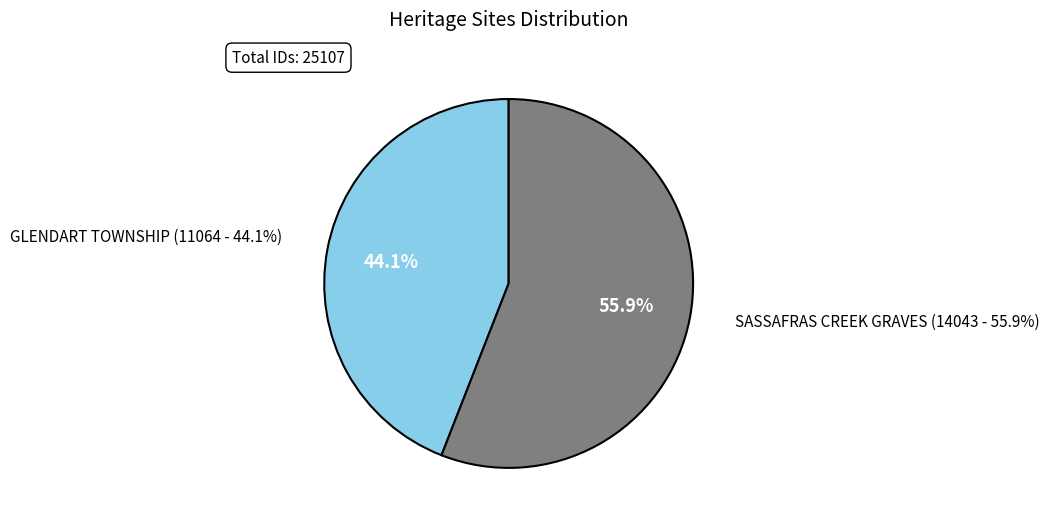

The SASSAFRAS CREEK GRAVES slice represents 67% of the pie. True or false?

False